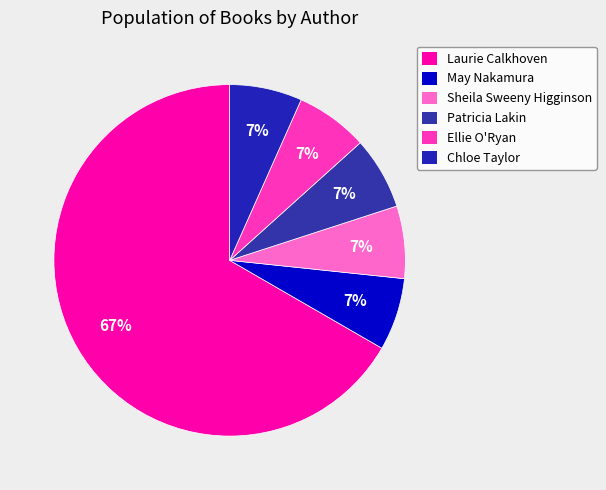

How many segments does this pie chart have?

6